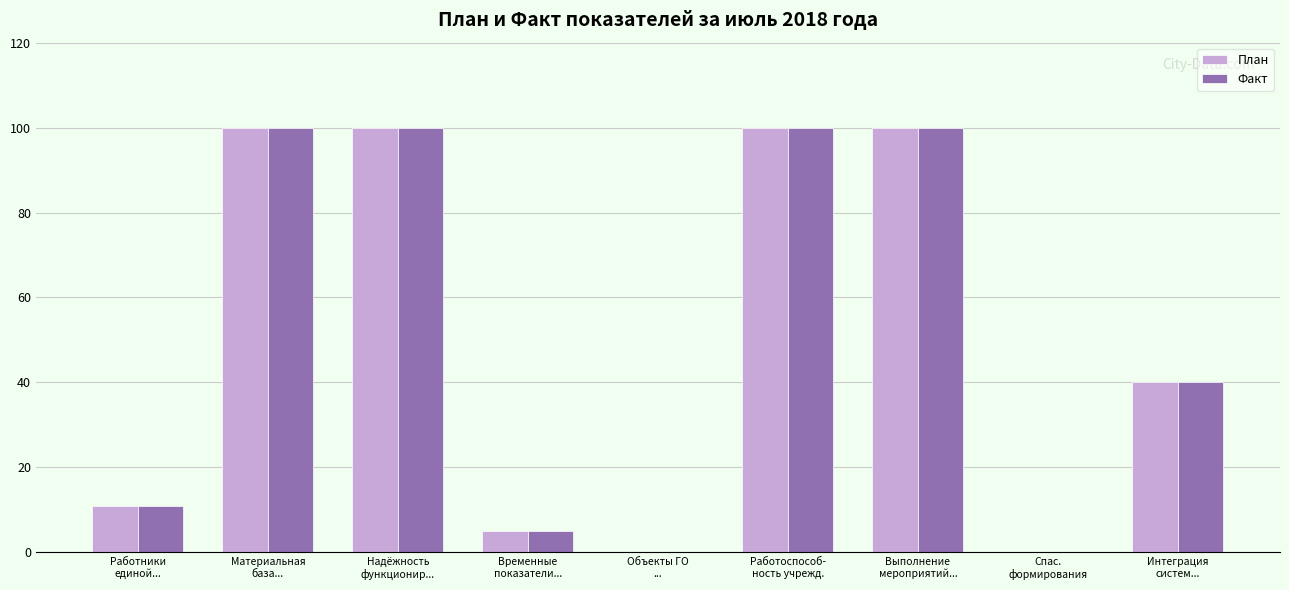

What is the highest value of the Факт series?

100